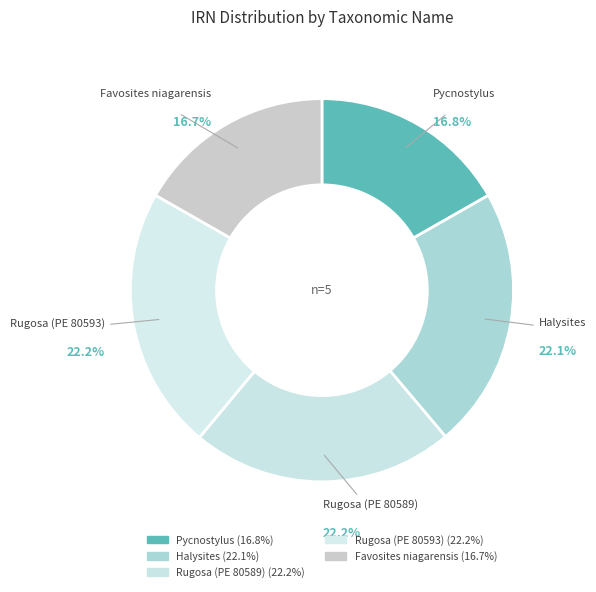

What is the ratio of the value at Pycnostylus to the value at Rugosa (PE 80589)?

0.8